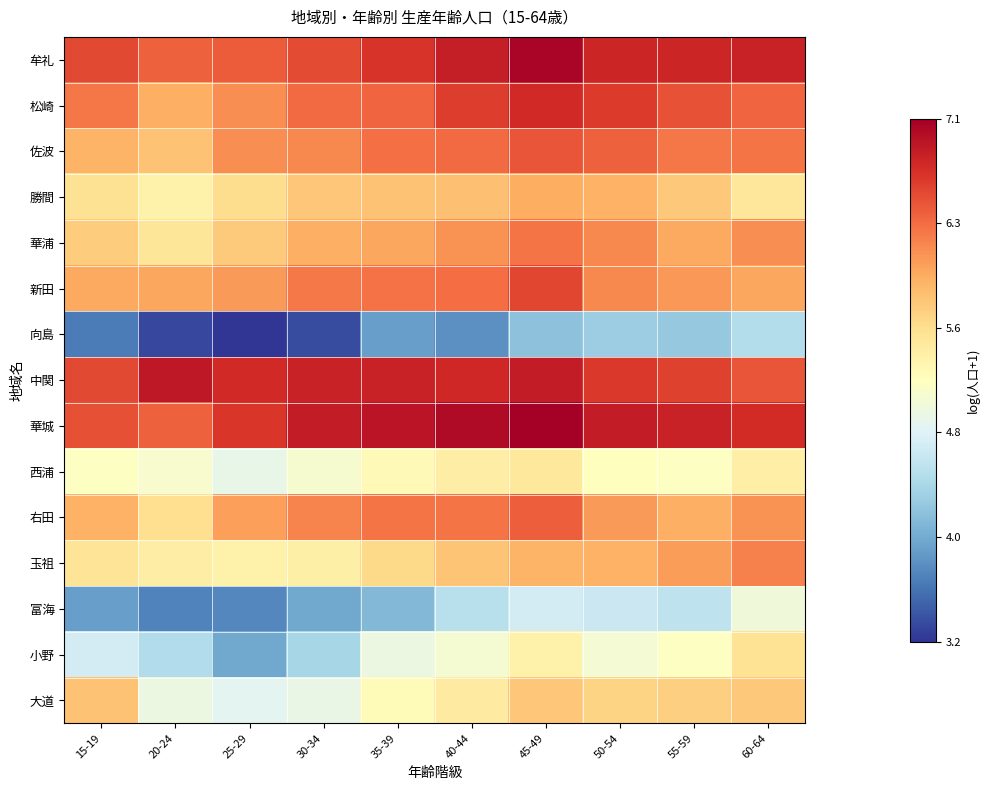

What is the spread (max minus min) of values at 55-59?

2.6